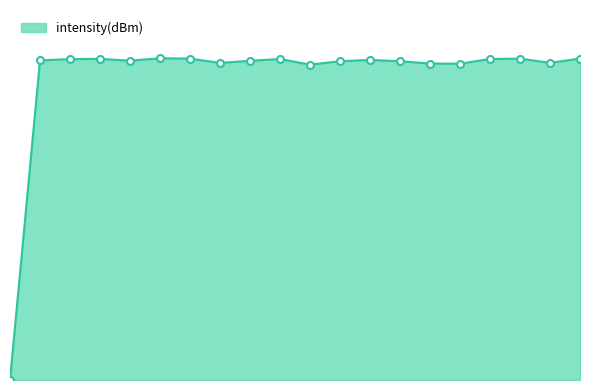

List the labels in order of value, smallest first.

0, 20, 30, 28, 14, 36, 26, 22, 16, 8, 2, 24, 4, 18, 32, 6, 34, 12, 38, 10